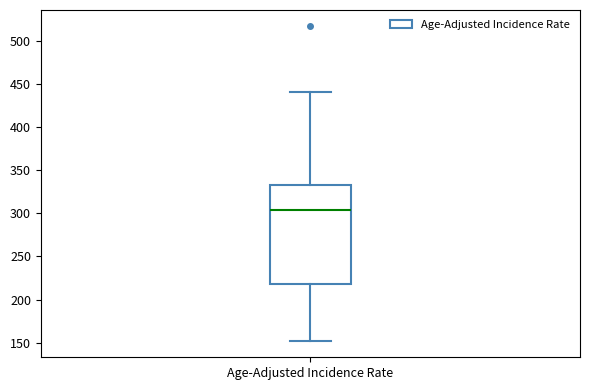

Transcribe this box plot: give where the median line is, the range the box spans, and where the two whiskers end, as read against the y-axis. The values are not printed on the chart, so give them approximately, as read against the axis.

median 305, box 220 to 335, whiskers 150 to 440